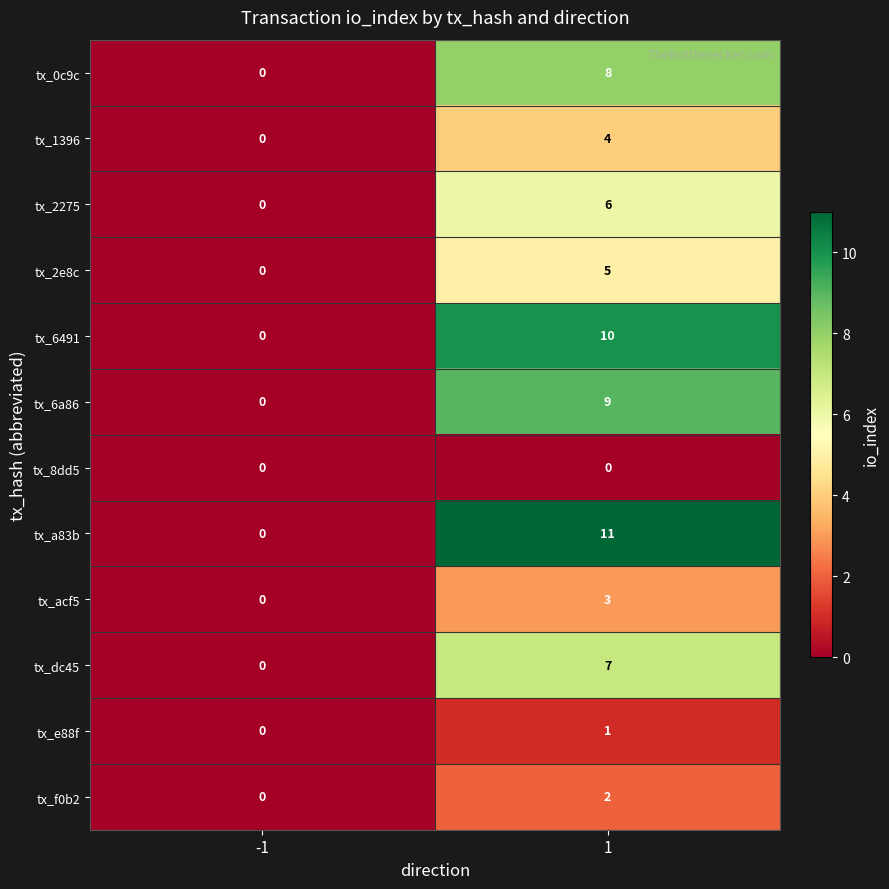

Which series has the largest total across all categories?

tx_a83b